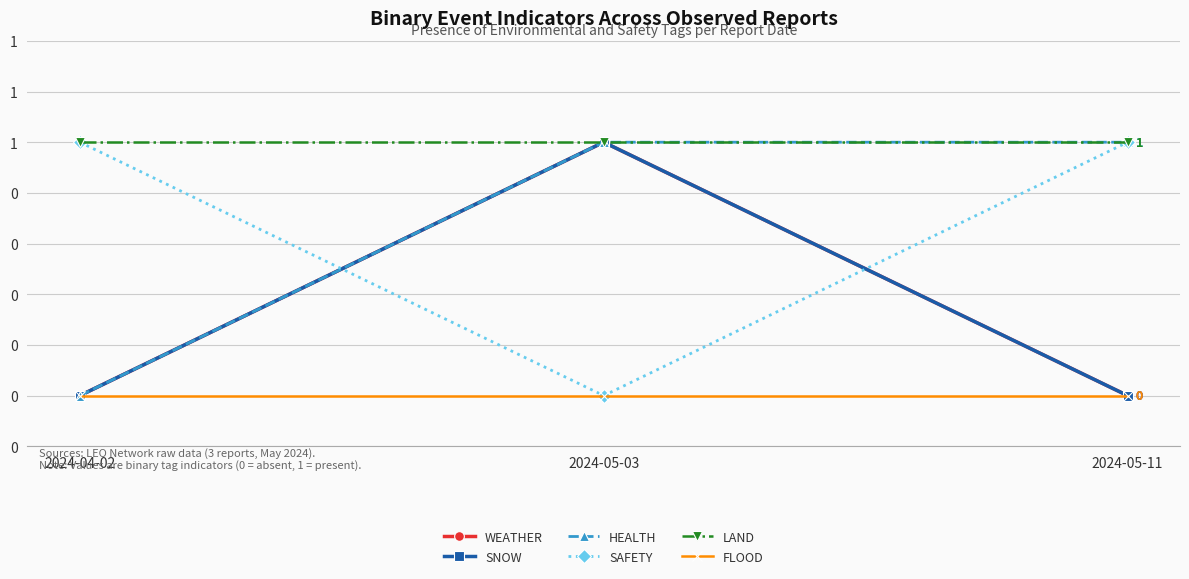

Does the chart have visible grid lines?

Yes